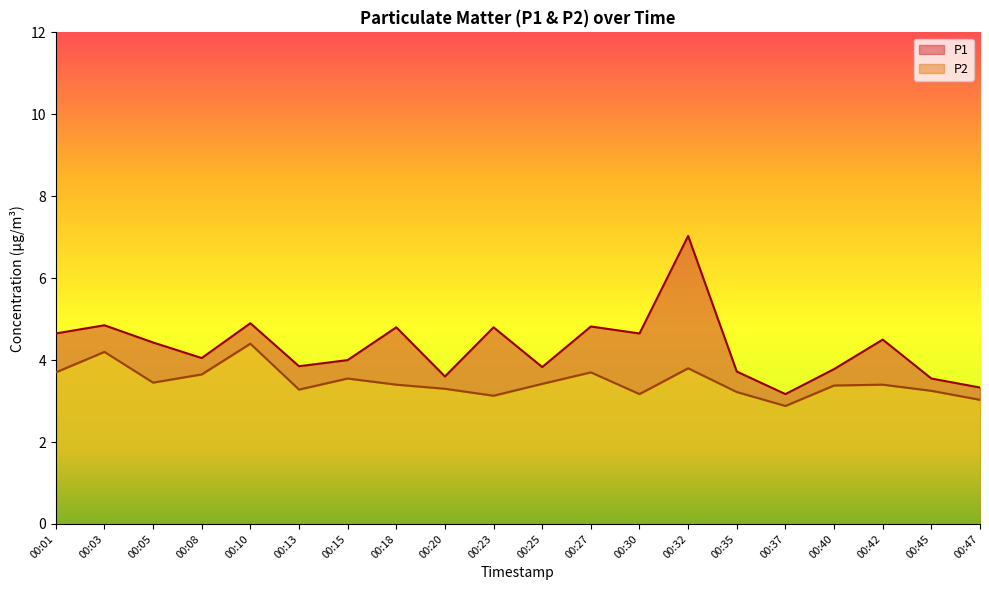

True or false: P2 and P1 intersect in this chart.

False